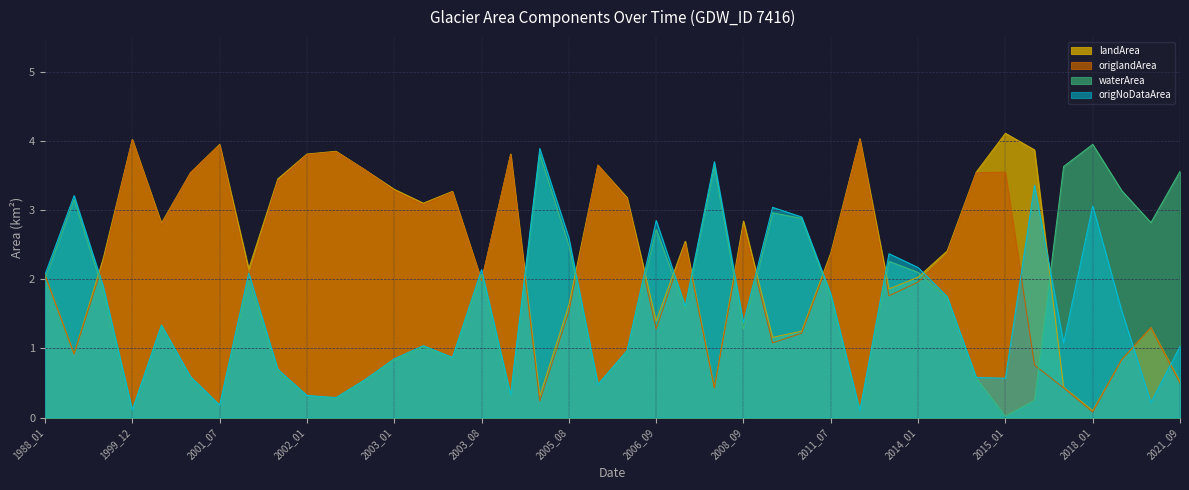

Reading left to right, what are all the values shown in this chart?

landArea: 2.1	0.9	2.3	4.0	2.8	3.5	4.0	2.1	3.5	3.8	3.9	3.6	3.3	3.1	3.3	2.0	3.8	0.3	1.6	3.6	3.2	1.4	2.5	0.4	2.8	1.2	1.2	2.4	4.0	1.9	2.0	2.4	3.5	4.1	3.9	0.4	0.1	0.8	1.3	0.5
origlandArea: 2.1	0.9	2.2	4.0	2.8	3.5	3.9	2.0	3.4	3.8	3.8	3.6	3.3	3.1	3.3	2.0	3.8	0.2	1.5	3.6	3.2	1.3	2.5	0.4	2.8	1.1	1.2	2.3	4.0	1.8	2.0	2.4	3.5	3.5	0.8	0.4	0.1	0.8	1.3	0.5
waterArea: 2.0	3.1	1.8	0.1	1.3	0.6	0.2	2.0	0.7	0.3	0.3	0.5	0.8	1.0	0.9	2.1	0.3	3.8	2.5	0.5	0.9	2.7	1.6	3.6	1.3	3.0	2.9	1.8	0.1	2.3	2.1	1.7	0.6	0.0	0.2	3.6	4.0	3.3	2.8	3.6
origNoDataArea: 2.1	3.2	1.9	0.1	1.3	0.6	0.2	2.1	0.7	0.3	0.3	0.6	0.8	1.0	0.9	2.1	0.3	3.9	2.6	0.5	1.0	2.9	1.6	3.7	1.4	3.0	2.9	1.8	0.1	2.4	2.2	1.8	0.6	0.6	3.4	1.1	3.1	1.5	0.2	1.0